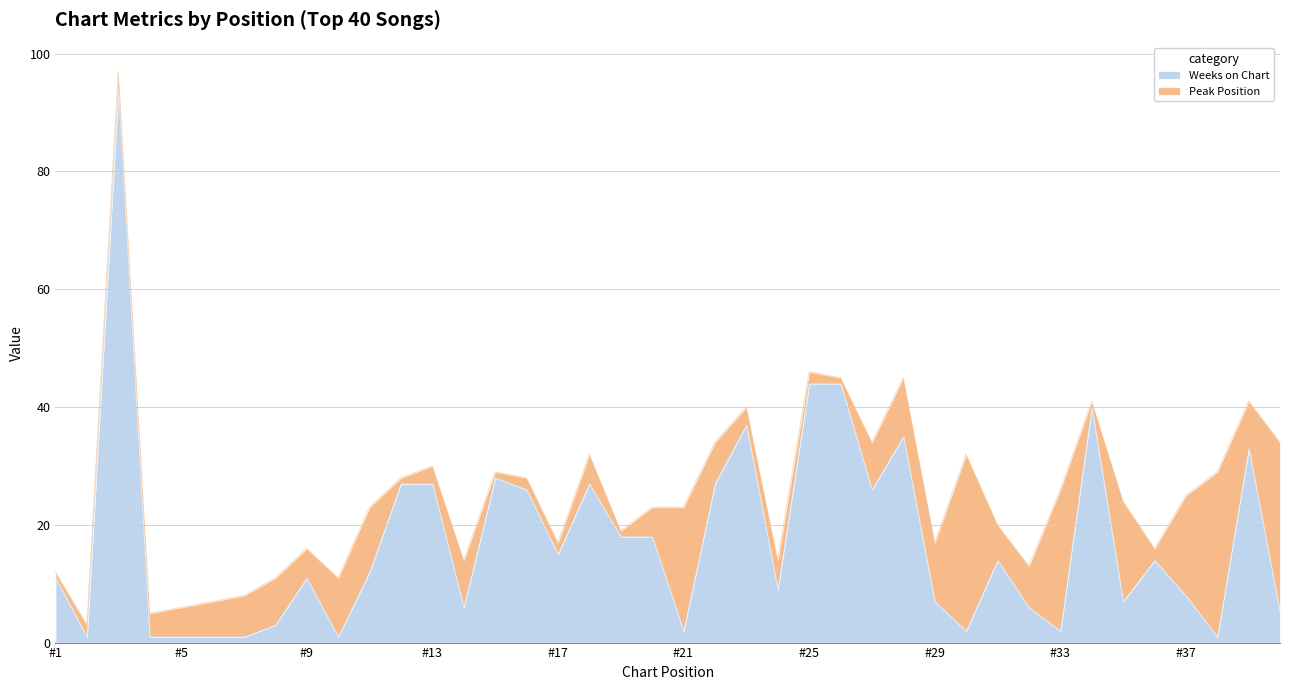

What is the maximum value for Weeks on Chart?

94